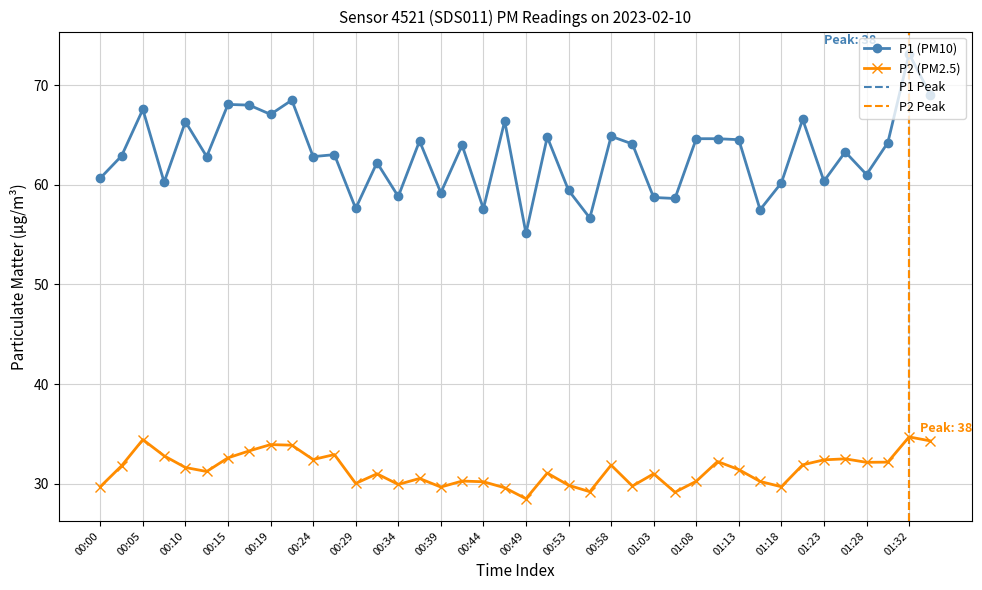

What is the label of the 5th point from the right?

01:25